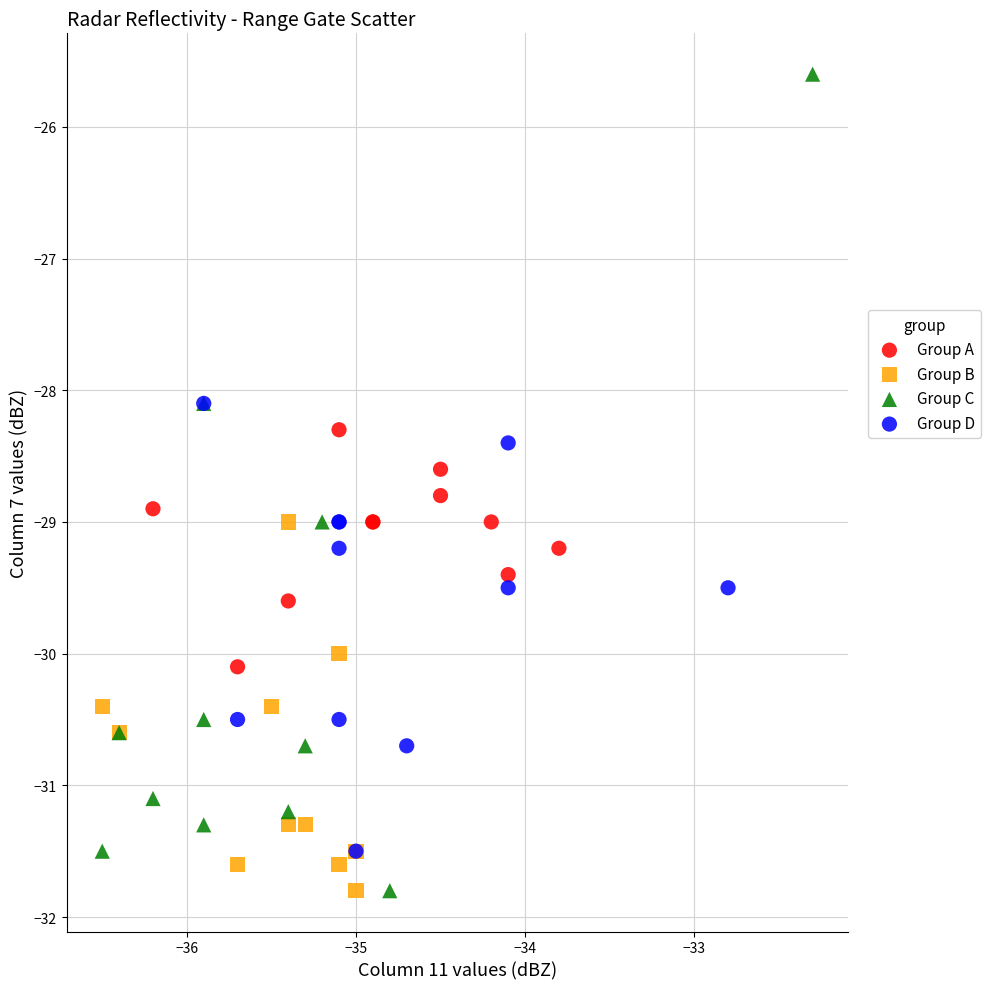

What are all the series names shown in the legend?

Group A, Group B, Group C, Group D